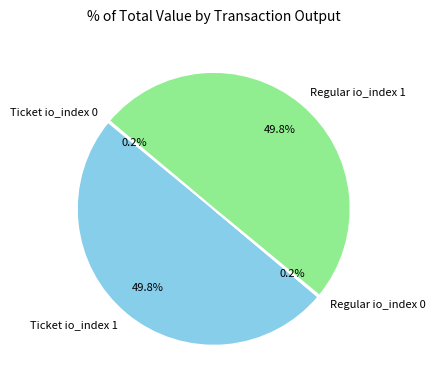

What portion of the pie excludes Ticket io_index 1?

50.2%